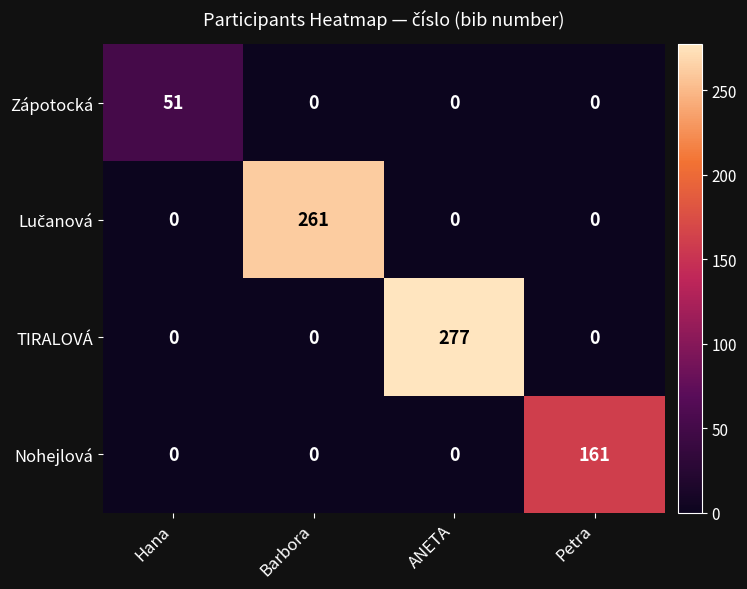

Which label corresponds to the largest value in the chart?

ANETA